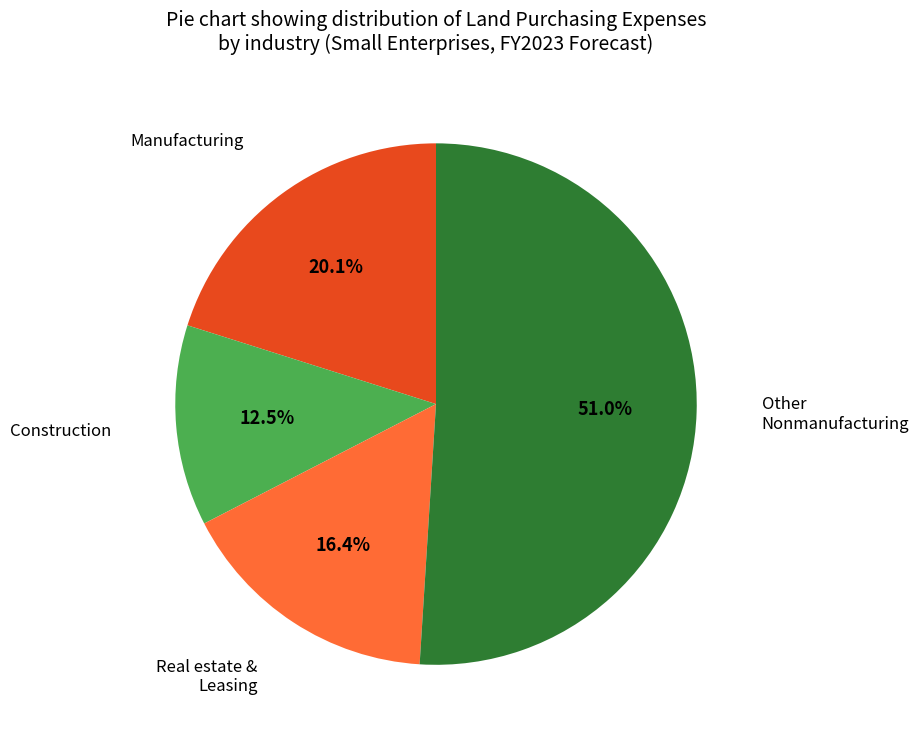

Which category has the smallest portion of the pie?

Construction